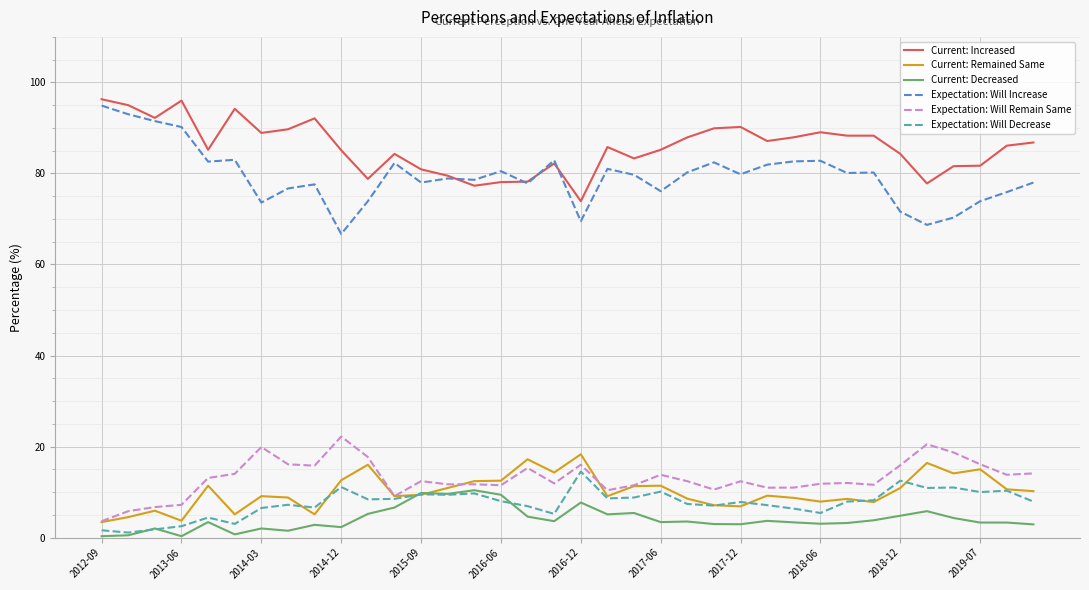

True or false: Expectation: Will Remain Same and Expectation: Will Increase intersect in this chart.

False